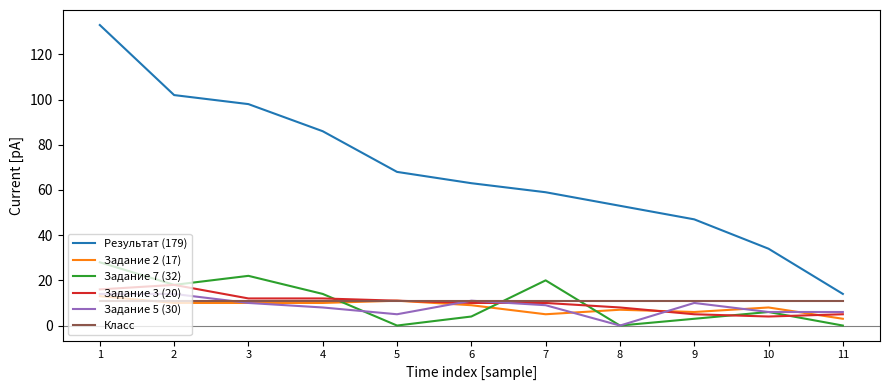

The Результат (179) series shows 59 at 7. True or false?

True